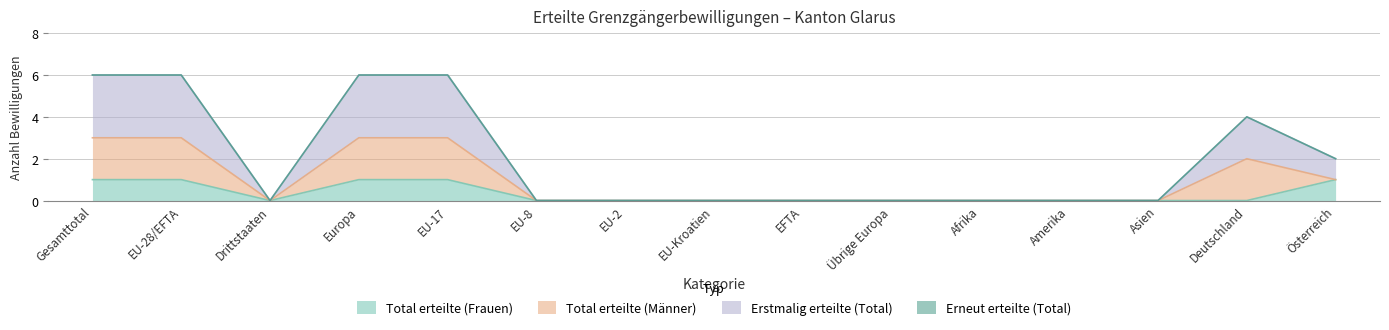

Reading right to left, extract all data points from this chart.

Total erteilte (Frauen): 1	0	0	0	0	0	0	0	0	0	1	1	0	1	1
Erstmalig erteilte (Total): 1	2	0	0	0	0	0	0	0	0	3	3	0	3	3